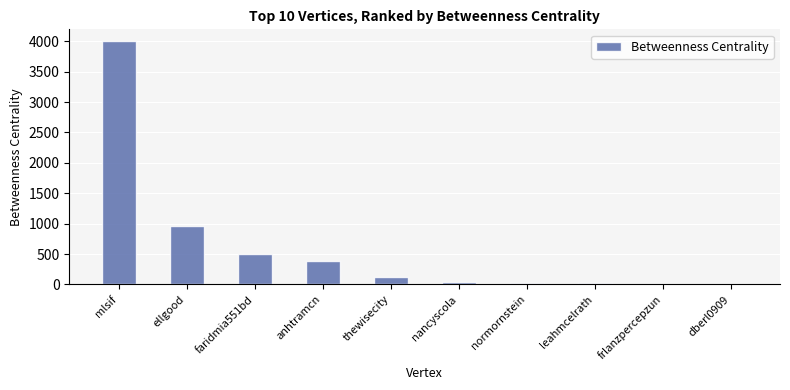

What is the difference between the maximum and minimum values?

3982.1